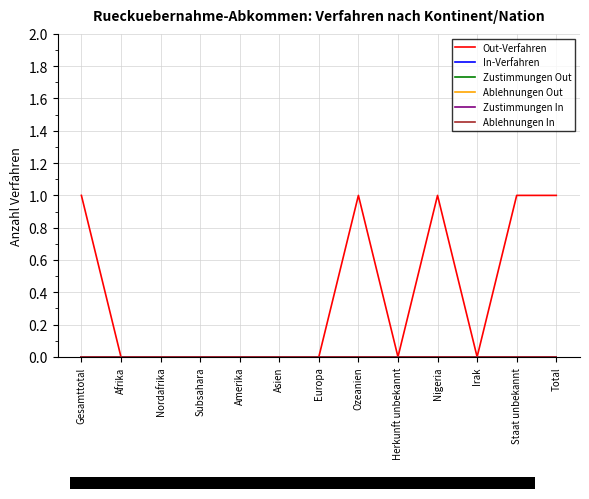

Reading left to right, transcribe all the data shown in this chart.

Out-Verfahren: Gesamttotal=1	Afrika=0	Nordafrika=0	Subsahara=0	Amerika=0	Asien=0	Europa=0	Ozeanien=1	Herkunft unbekannt=0	Nigeria=1	Irak=0	Staat unbekannt=1	Total=1
In-Verfahren: Gesamttotal=0	Afrika=0	Nordafrika=0	Subsahara=0	Amerika=0	Asien=0	Europa=0	Ozeanien=0	Herkunft unbekannt=0	Nigeria=0	Irak=0	Staat unbekannt=0	Total=0
Zustimmungen Out: Gesamttotal=0	Afrika=0	Nordafrika=0	Subsahara=0	Amerika=0	Asien=0	Europa=0	Ozeanien=0	Herkunft unbekannt=0	Nigeria=0	Irak=0	Staat unbekannt=0	Total=0
Ablehnungen Out: Gesamttotal=0	Afrika=0	Nordafrika=0	Subsahara=0	Amerika=0	Asien=0	Europa=0	Ozeanien=0	Herkunft unbekannt=0	Nigeria=0	Irak=0	Staat unbekannt=0	Total=0
Zustimmungen In: Gesamttotal=0	Afrika=0	Nordafrika=0	Subsahara=0	Amerika=0	Asien=0	Europa=0	Ozeanien=0	Herkunft unbekannt=0	Nigeria=0	Irak=0	Staat unbekannt=0	Total=0
Ablehnungen In: Gesamttotal=0	Afrika=0	Nordafrika=0	Subsahara=0	Amerika=0	Asien=0	Europa=0	Ozeanien=0	Herkunft unbekannt=0	Nigeria=0	Irak=0	Staat unbekannt=0	Total=0